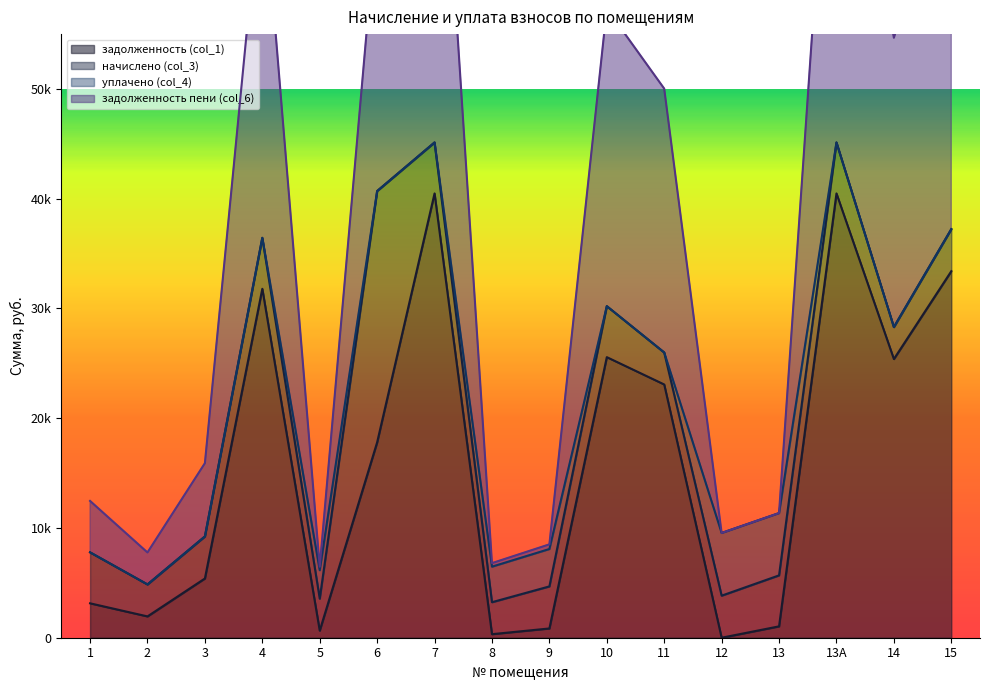

Which label corresponds to the largest value in the chart?

7